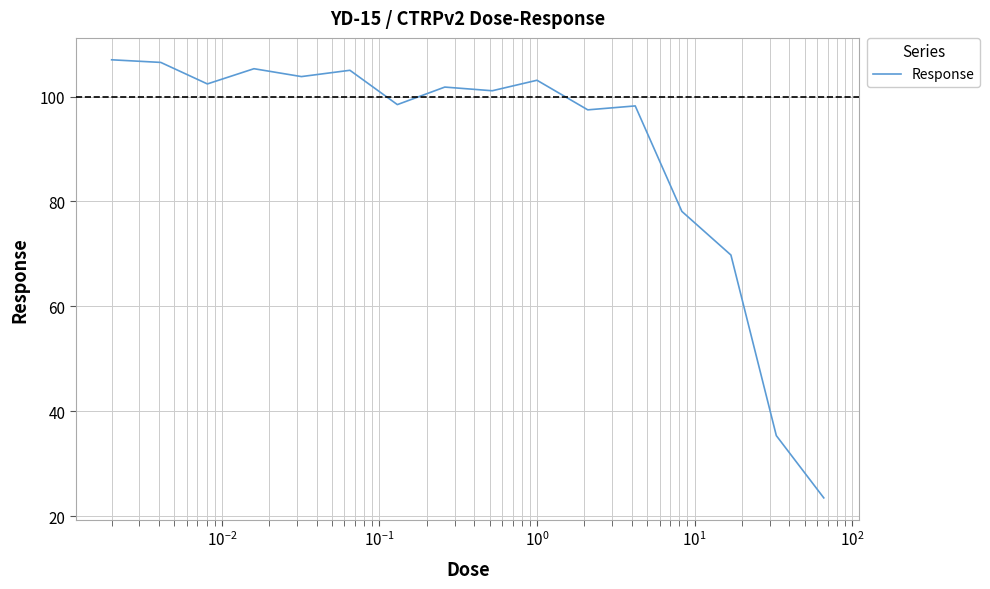

What is the minimum value shown in the chart?

23.5